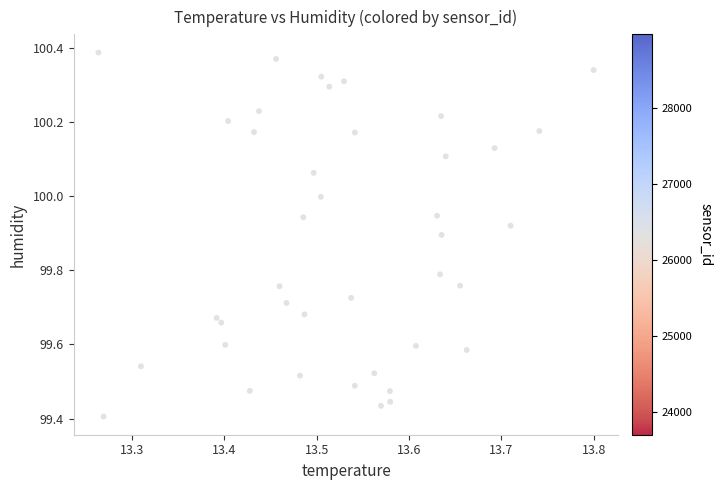

What is the range of X values (max minus min)?

0.5